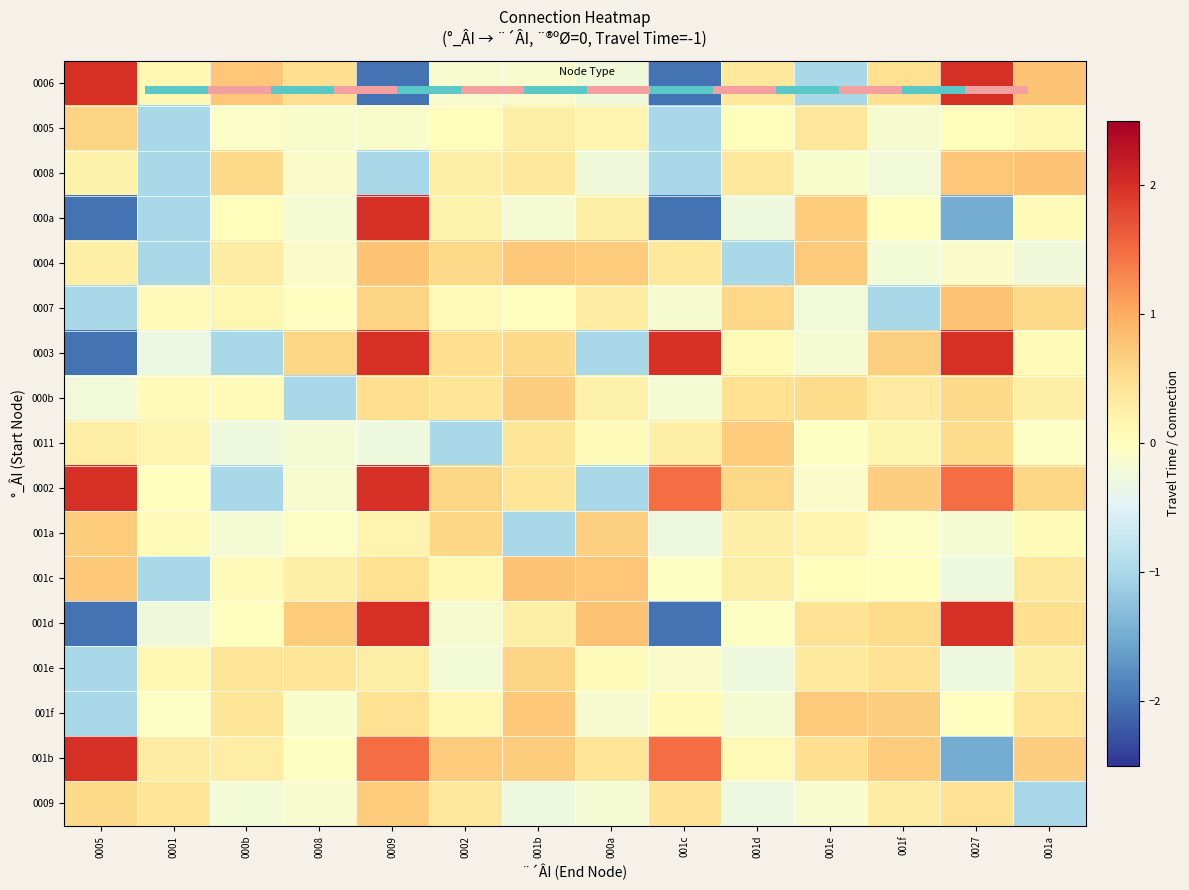

Which category has the highest value in the 0004 series?

0009